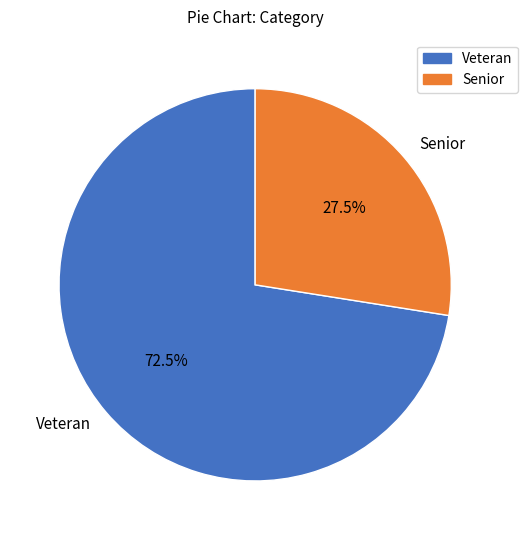

What is the ratio of the value at Senior to the value at Veteran?

0.4